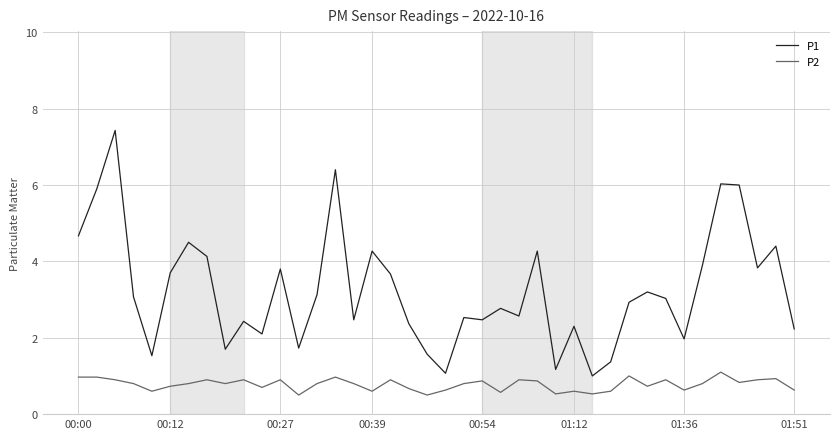

List the series in order of their overall mean, lowest first.

P2, P1